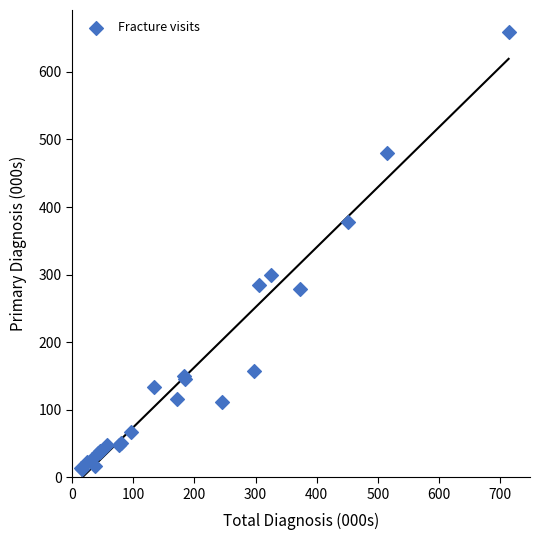

What Y value in the scatter plot is closest to 335?

299.8